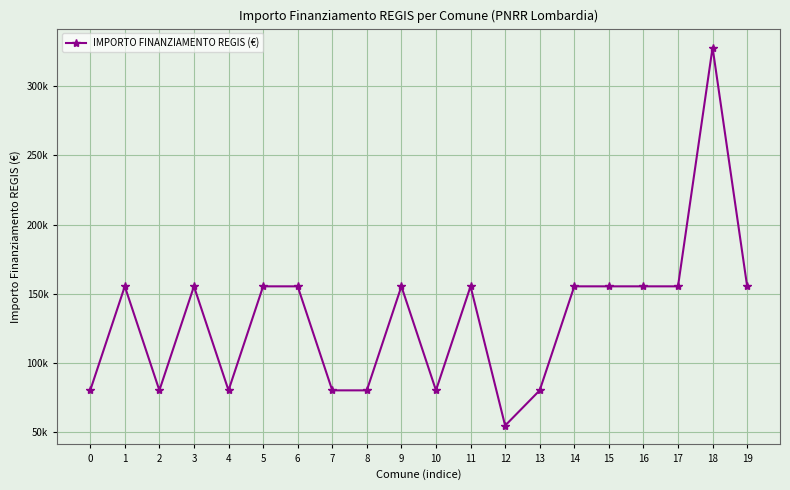

Does the chart have visible grid lines?

Yes